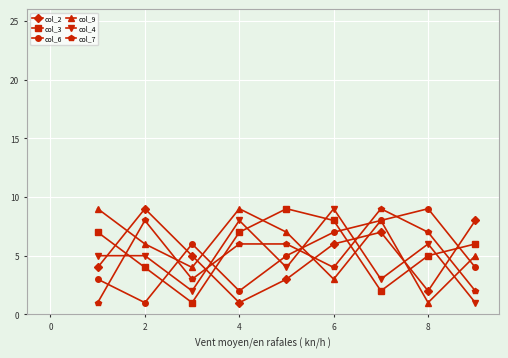

True or false: col_2 has more than 2 interior local peaks.

False